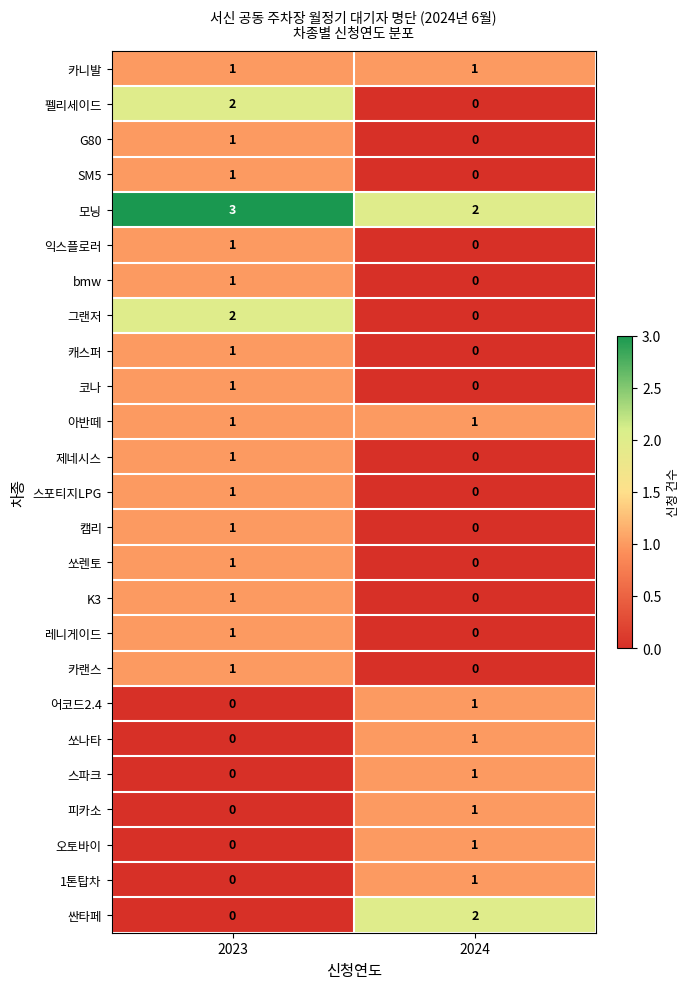

The 펠리세이드 series shows 2 at 2023. True or false?

True